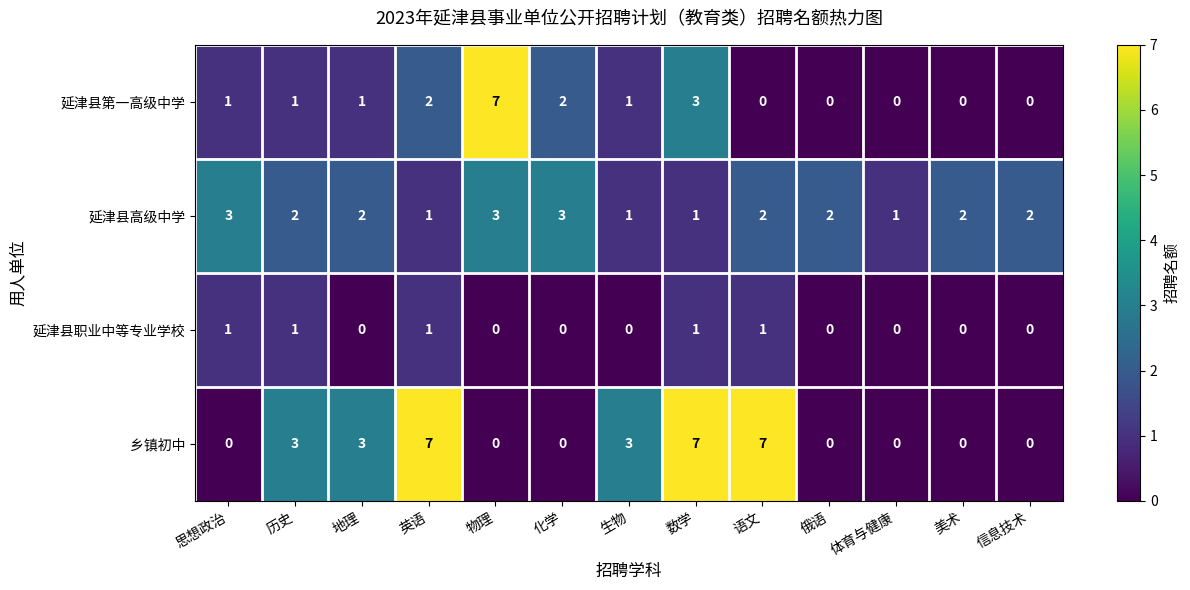

Which series changed the most between 英语 and 体育与健康?

乡镇初中